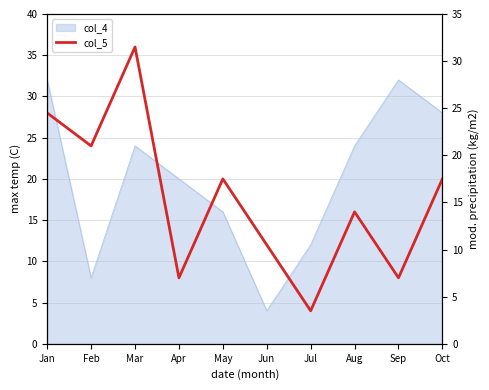

True or false: the data has more than 2 interior local peaks.

True